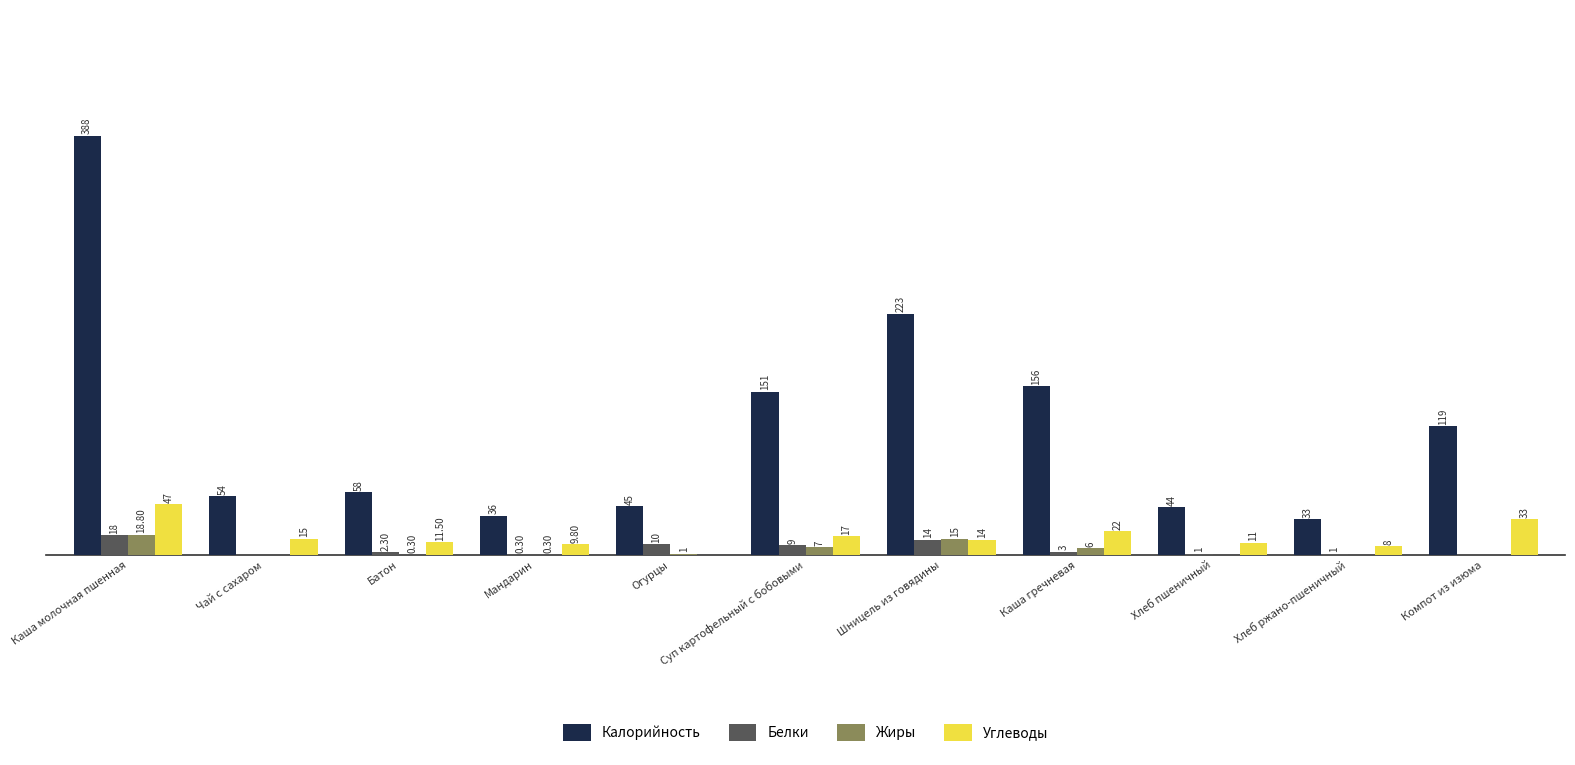

Does the chart contain stacked bars?

No